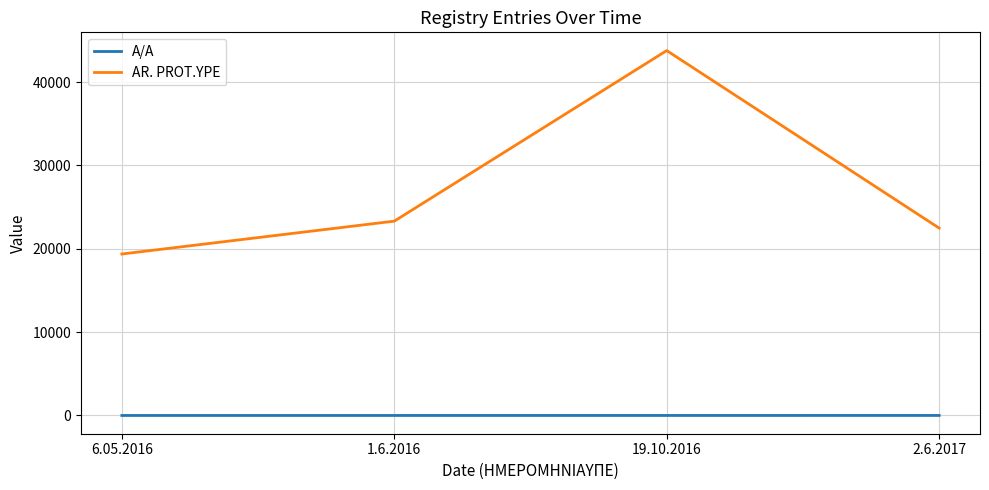

Which series has the widest spread of values?

AR. PROT.YPE